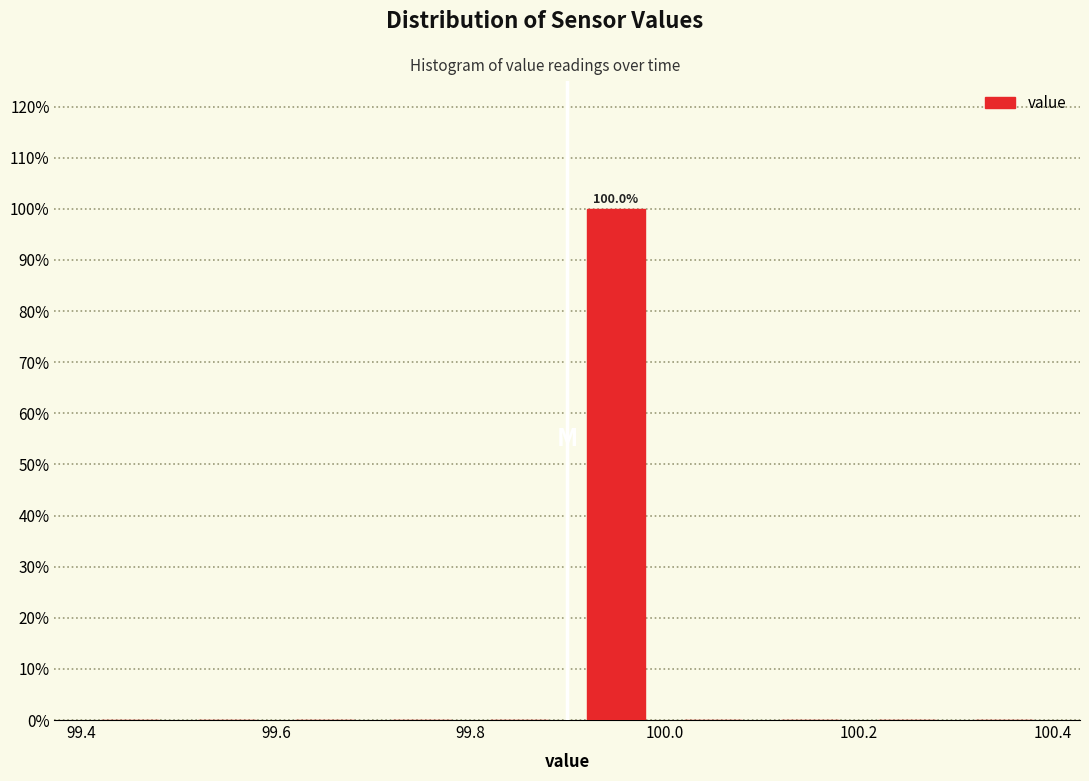

Over which range of the x-axis is the bar tallest?

99.9 to 100.0